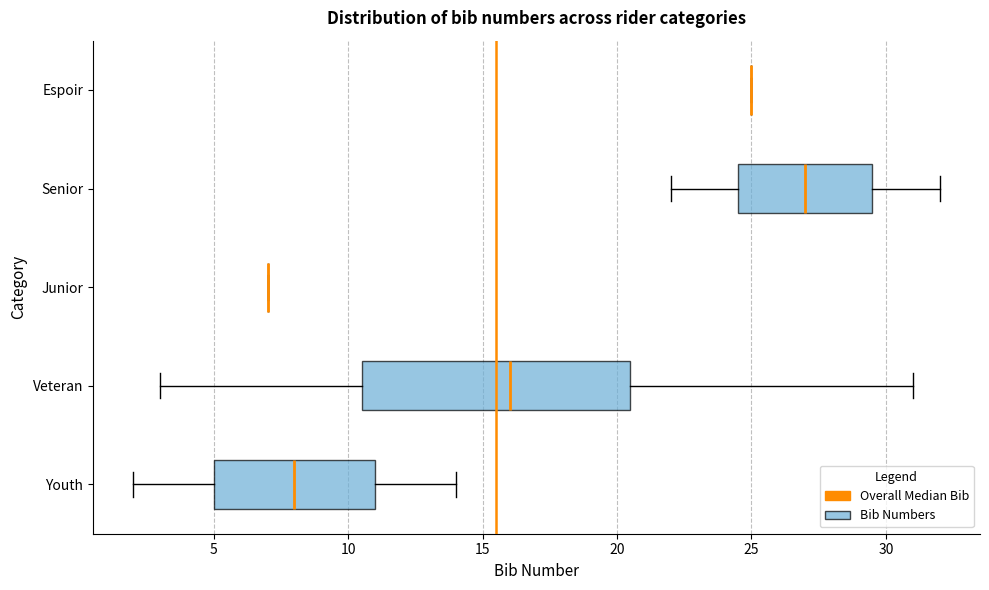

Reading bottom to top, read every box against the x-axis: the position of its median line, the range the box covers, and the ends of its whiskers. The values are not printed on the chart, so give them approximately, as read against the axis.

Youth: median 8.0, box 5.0 to 11.0, whiskers 2.0 to 14.0
Veteran: median 16.0, box 10.5 to 20.5, whiskers 3.0 to 31.0
Junior: box collapsed to a line at 7.0, whiskers 7.0 to 7.0
Senior: median 27.0, box 24.5 to 29.5, whiskers 22.0 to 32.0
Espoir: box collapsed to a line at 25.0, whiskers 25.0 to 25.0